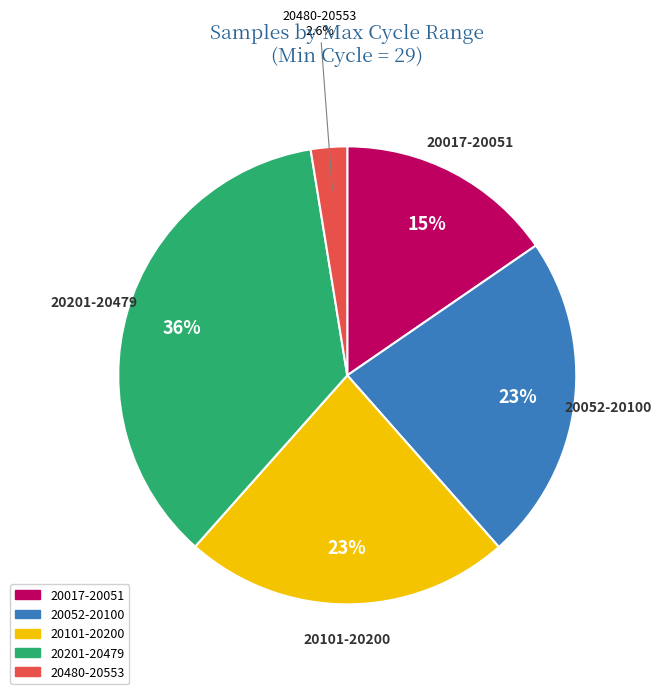

Is there any slice that represents more than half of the pie?

No